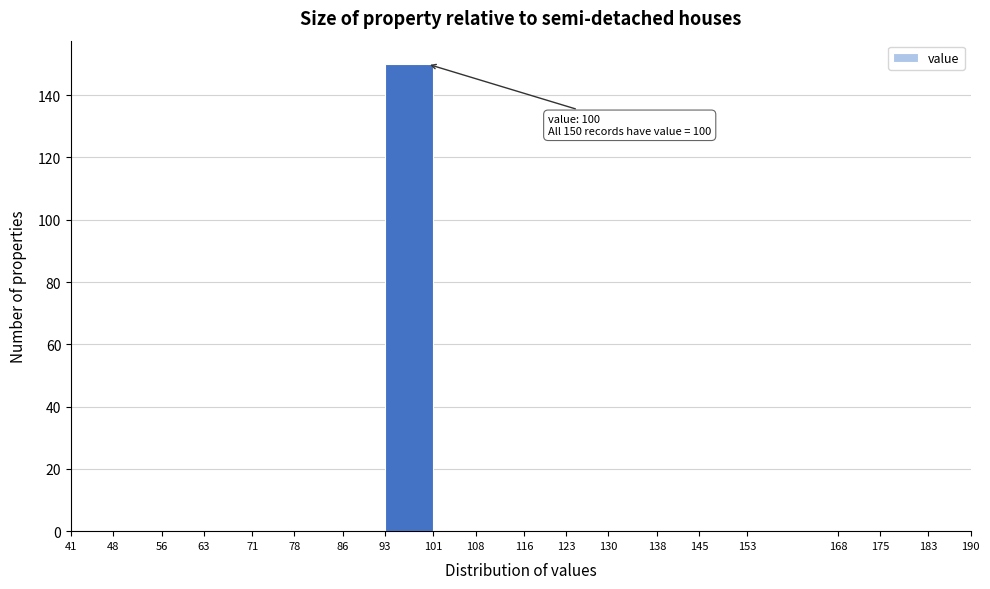

Which range on the x-axis has the tallest bar?

93 to 101